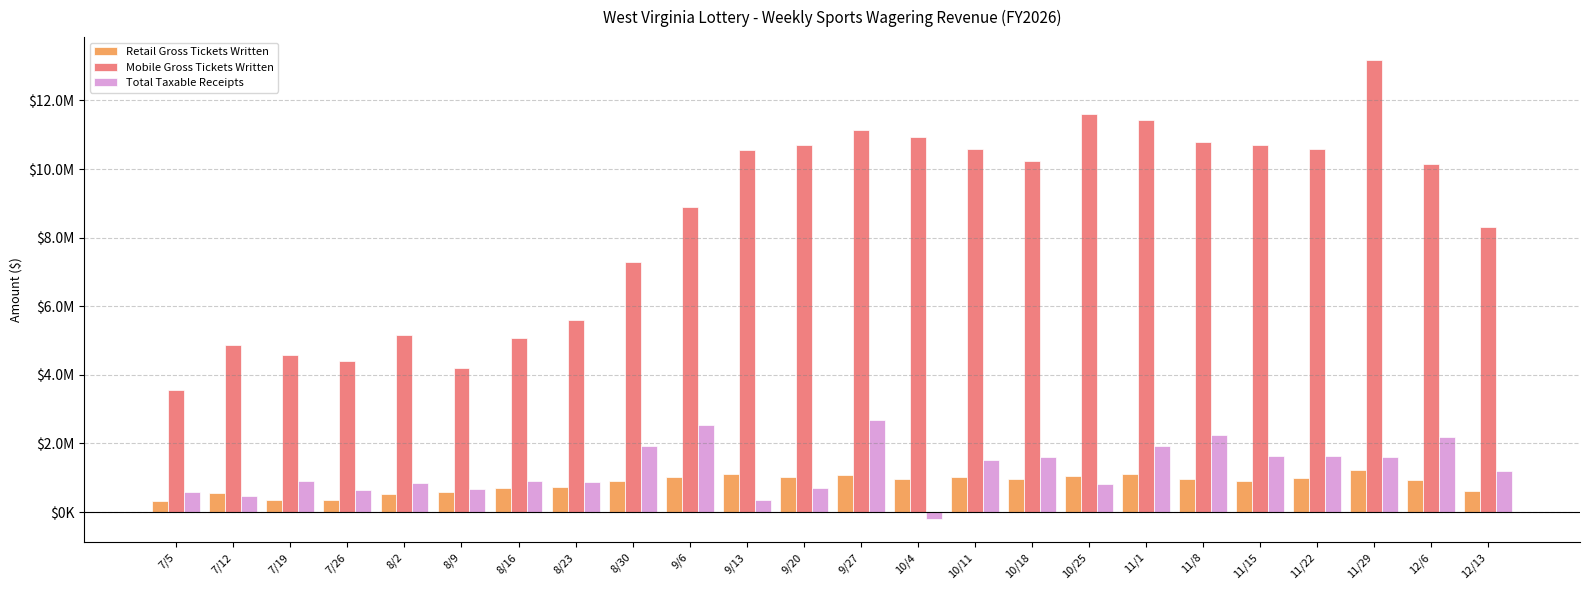

Reading left to right, what are all the values shown in this chart?

Retail Gross Tickets Written: 7/5=333476.7	7/12=544263.8	7/19=339562.0	7/26=347837.0	8/2=523305.7	8/9=598087.5	8/16=708418.9	8/23=733860.0	8/30=892877.6	9/6=1006882.1	9/13=1101243.6	9/20=1028923.8	9/27=1065968.1	10/4=969662.3	10/11=1021796.8	10/18=965797.2	10/25=1059766.3	11/1=1102691.5	11/8=950081.4	11/15=907407.3	11/22=996820.8	11/29=1237096.2	12/6=942536.9	12/13=600859.9
Mobile Gross Tickets Written: 7/5=3558619.2	7/12=4873871.4	7/19=4579613.5	7/26=4416620.8	8/2=5165110.6	8/9=4191115.0	8/16=5064600.0	8/23=5600976.9	8/30=7301423.6	9/6=8903797.2	9/13=10562076.8	9/20=10698891.6	9/27=11129056.7	10/4=10943182.9	10/11=10582386.7	10/18=10243489.8	10/25=11603207.2	11/1=11434100.0	11/8=10800498.9	11/15=10698715.0	11/22=10595576.8	11/29=13177328.1	12/6=10146016.0	12/13=8318238.2
Total Taxable Receipts: 7/5=594370.7	7/12=454360.7	7/19=916530.0	7/26=637095.8	8/2=835901.8	8/9=677161.7	8/16=901452.0	8/23=863609.5	8/30=1911219.9	9/6=2523011.4	9/13=351629.4	9/20=704395.2	9/27=2686756.6	10/4=-212250.1	10/11=1503086.6	10/18=1605147.1	10/25=818632.0	11/1=1918846.3	11/8=2251023.0	11/15=1631822.8	11/22=1644515.1	11/29=1612982.4	12/6=2185164.0	12/13=1196115.6